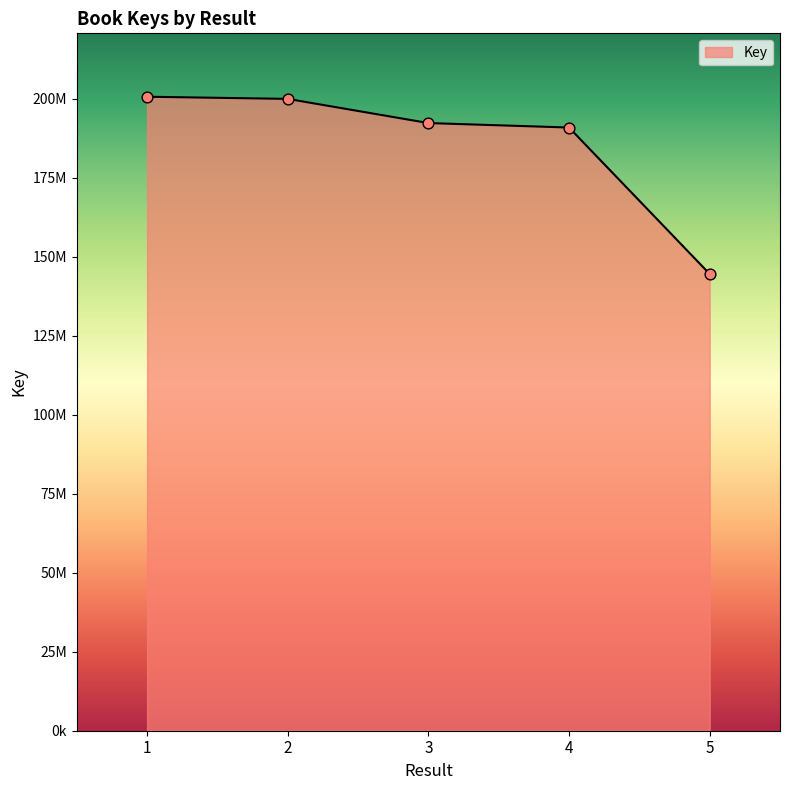

Between 3 and 4, which is larger?

3